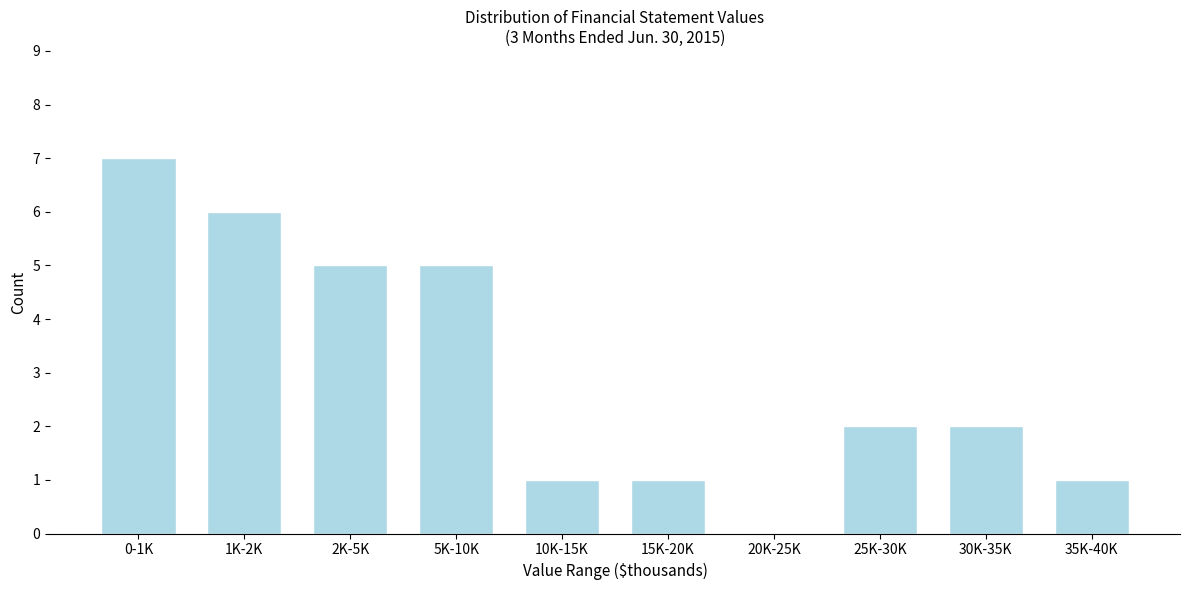

Reading right to left, what are all the values shown in this chart?

35K-40K=1	30K-35K=2	25K-30K=2	20K-25K=0	15K-20K=1	10K-15K=1	5K-10K=5	2K-5K=5	1K-2K=6	0-1K=7